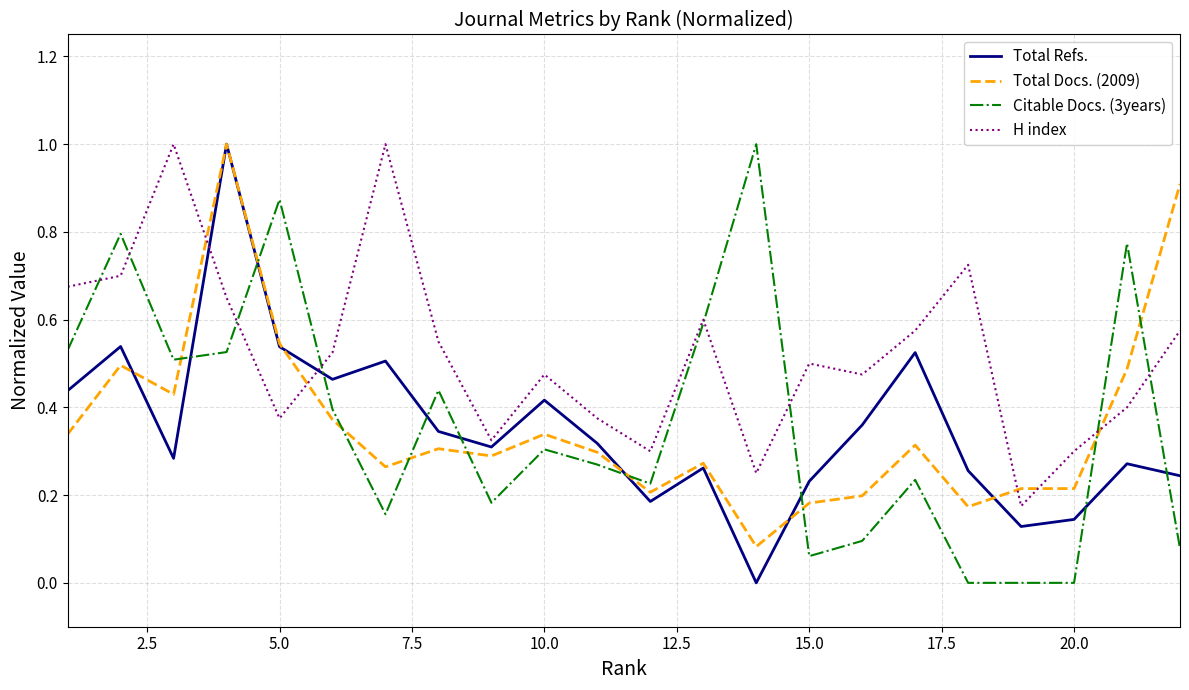

Which series has the largest total across all categories?

H index